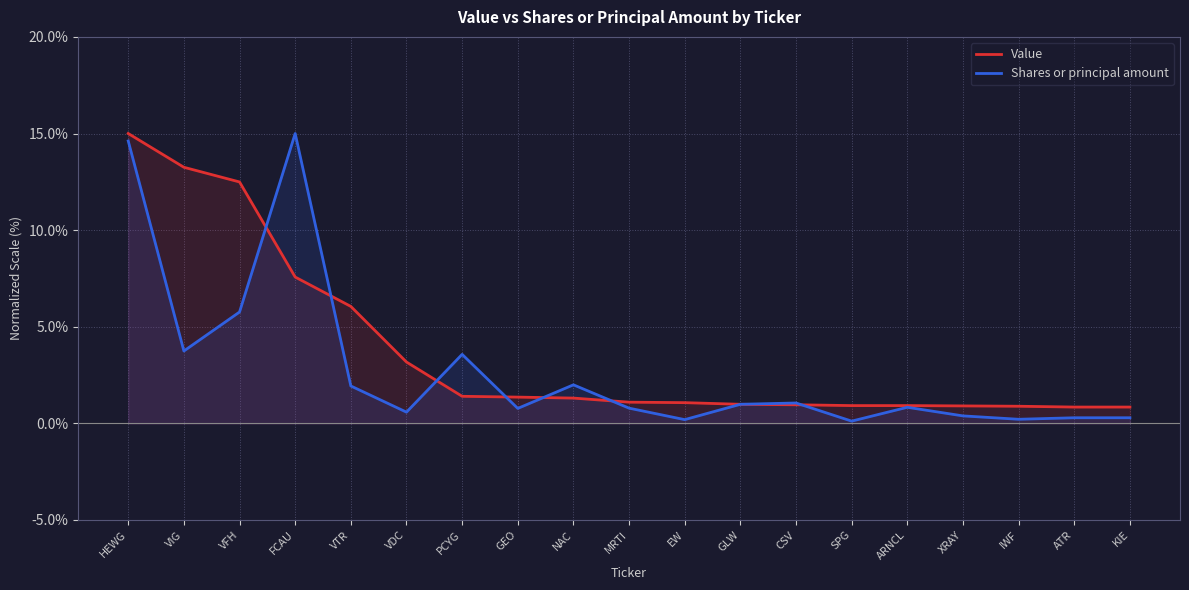

Is the value of Value at KIE greater than the value of Shares or principal amount at HEWG?

No